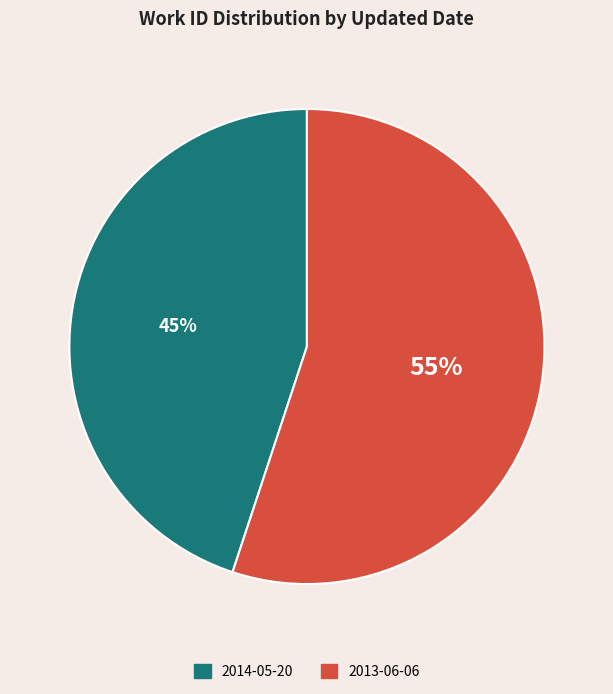

How many segments does this pie chart have?

2